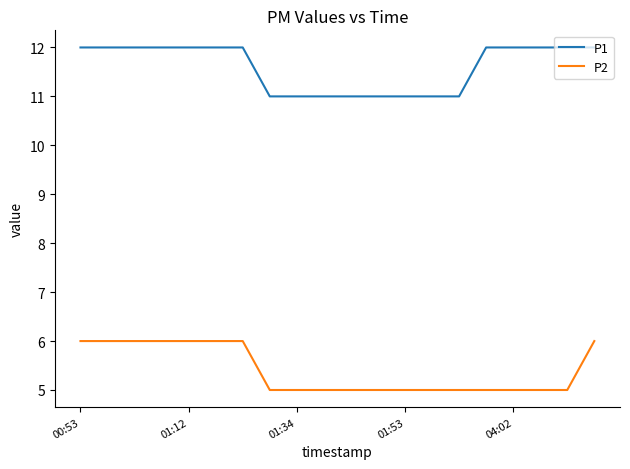

List the series in order of their peak value, lowest first.

P2, P1